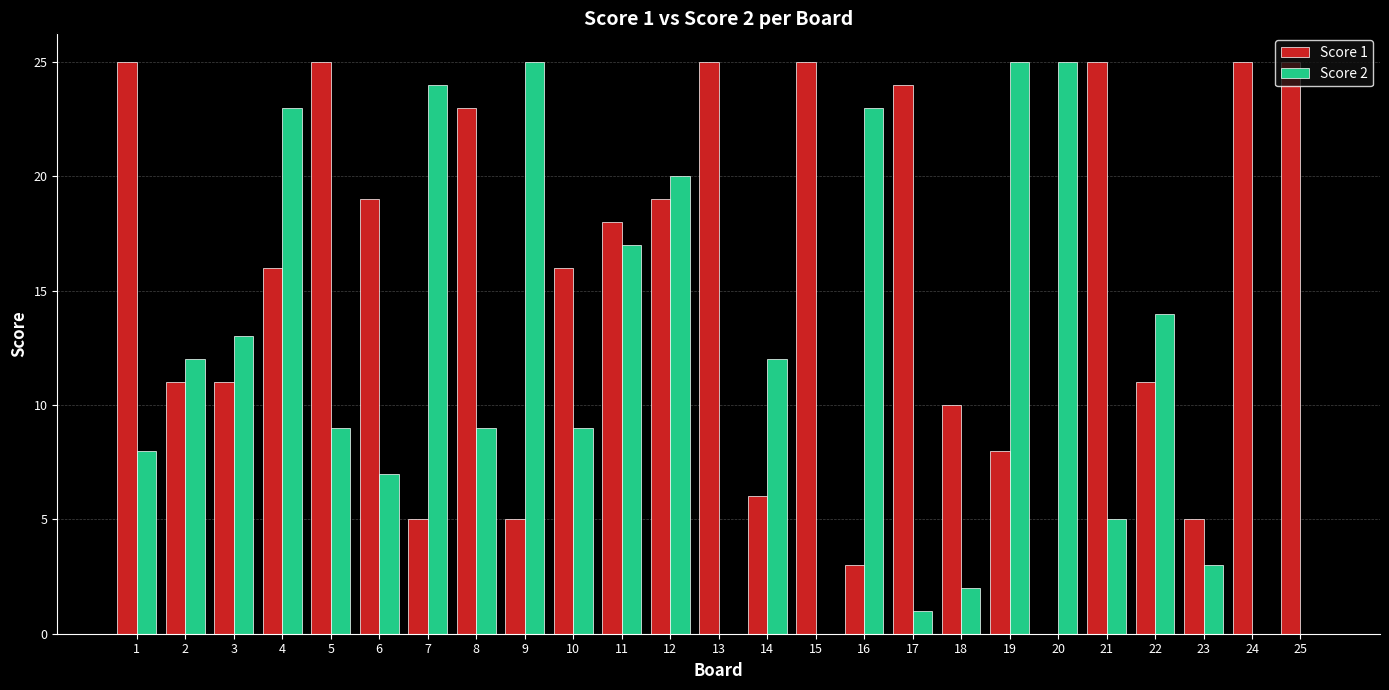

Does the chart contain stacked bars?

No